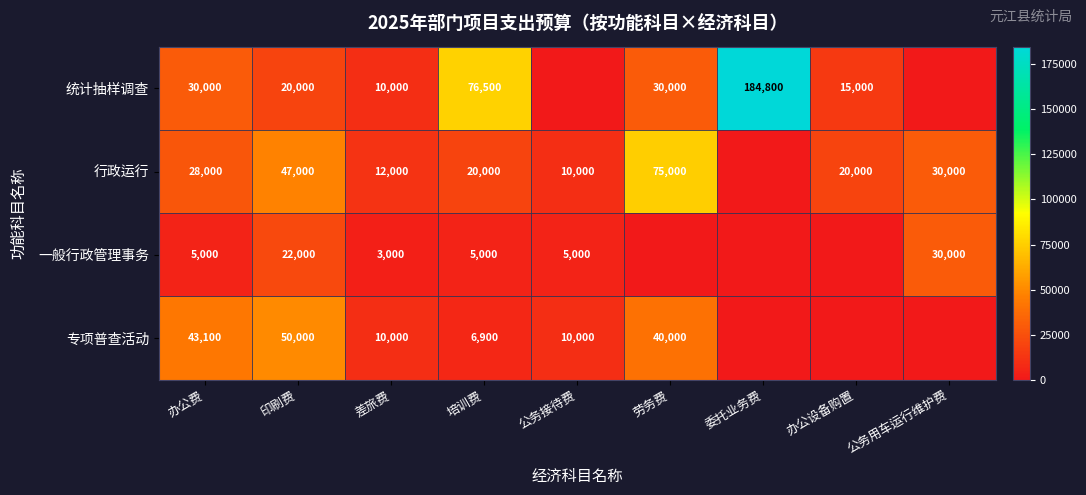

At 印刷费, list the series in order from largest to smallest.

专项普查活动, 行政运行, 一般行政管理事务, 统计抽样调查